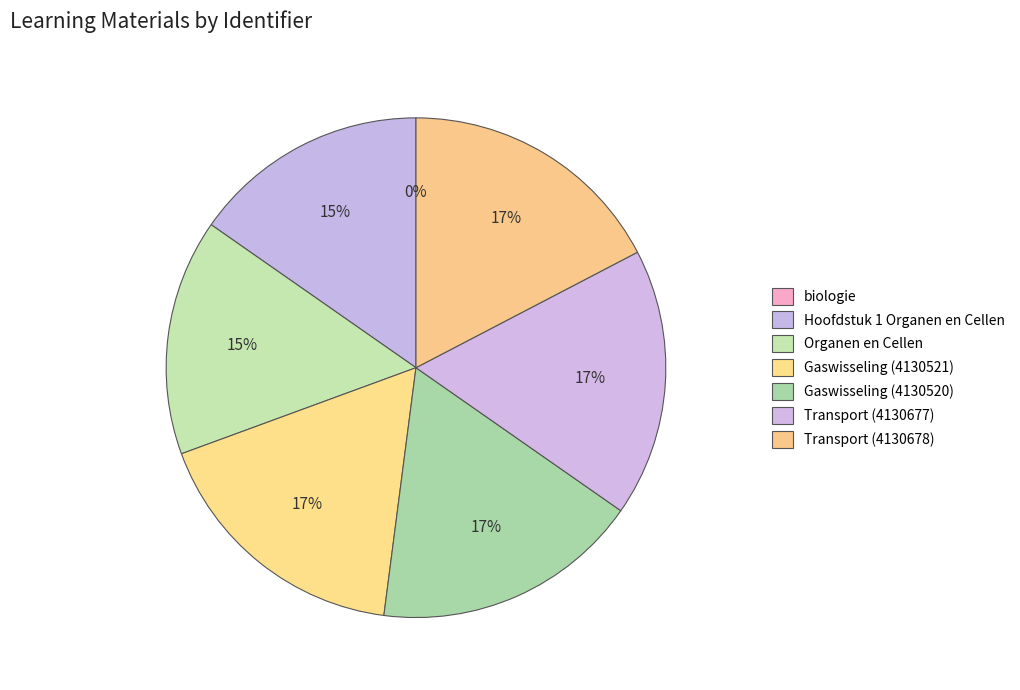

To the nearest percent, what is the difference between the Organen en Cellen and biologie slice percentages?

15%